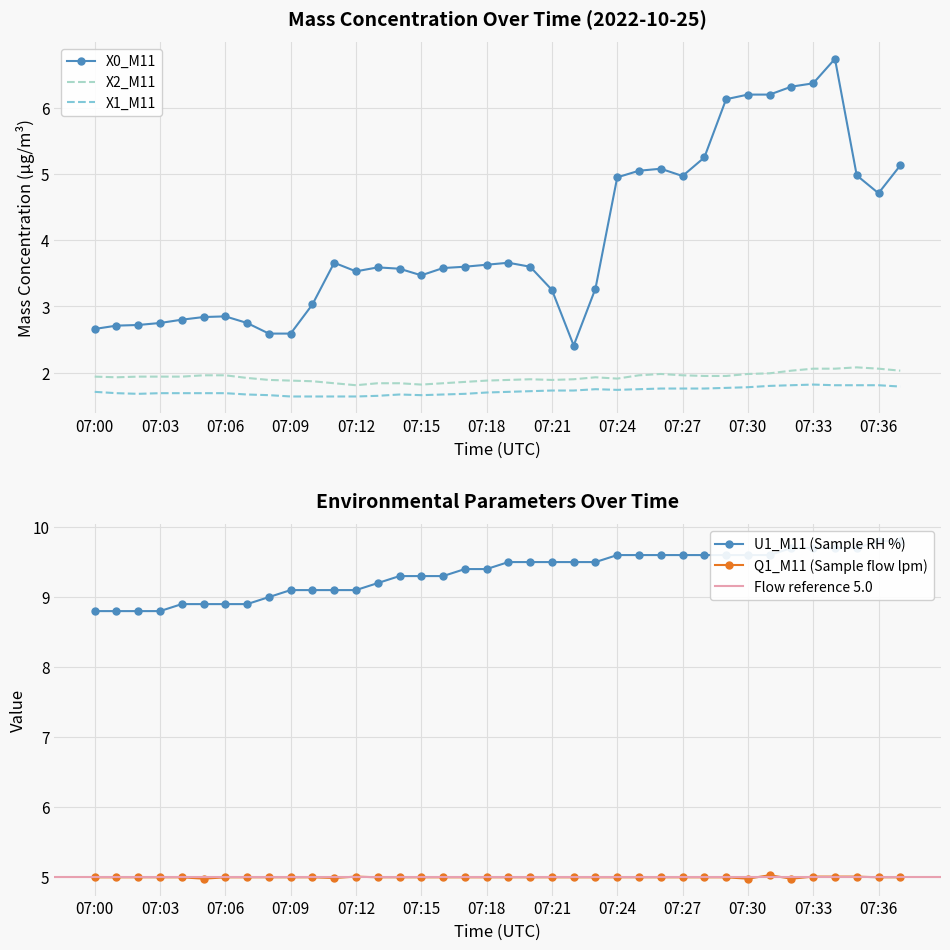

What is the difference between the second highest and minimum values in the X2_M11 series?

0.2